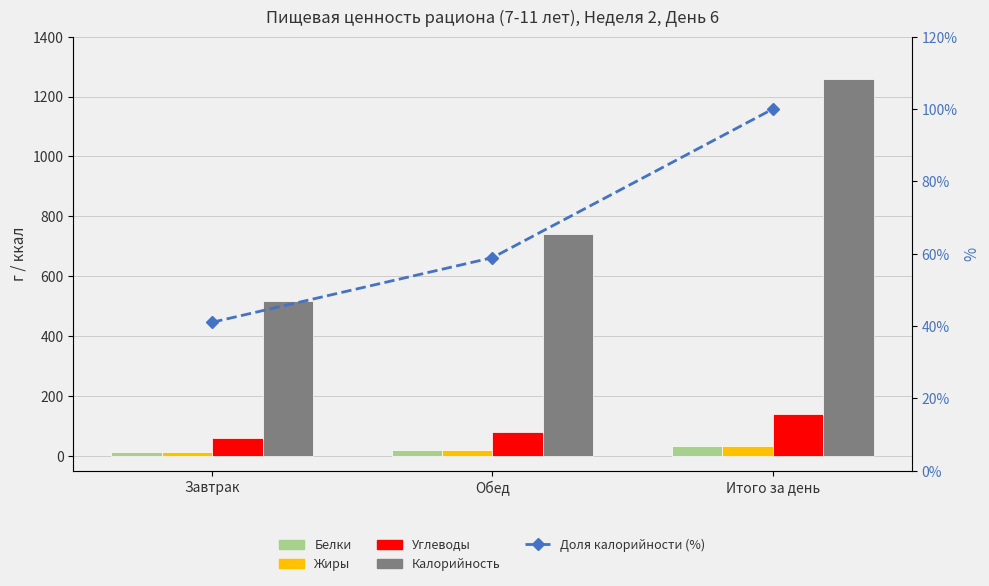

What is the maximum value for Калорийность?

1259.7